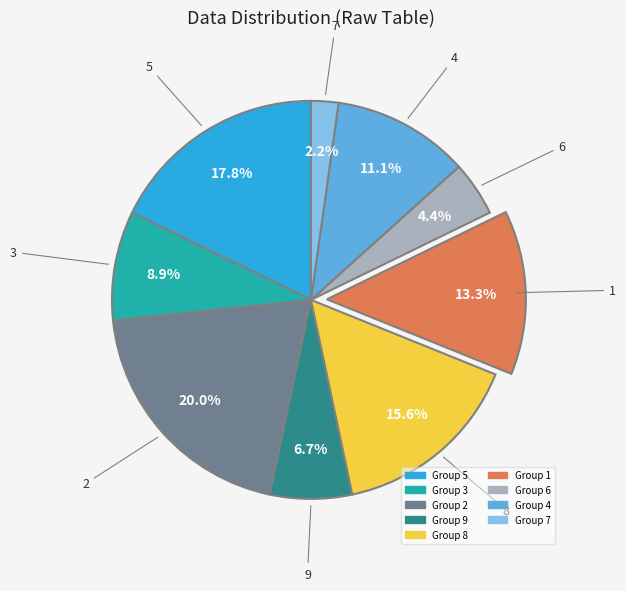

Is there a majority slice in this chart?

No